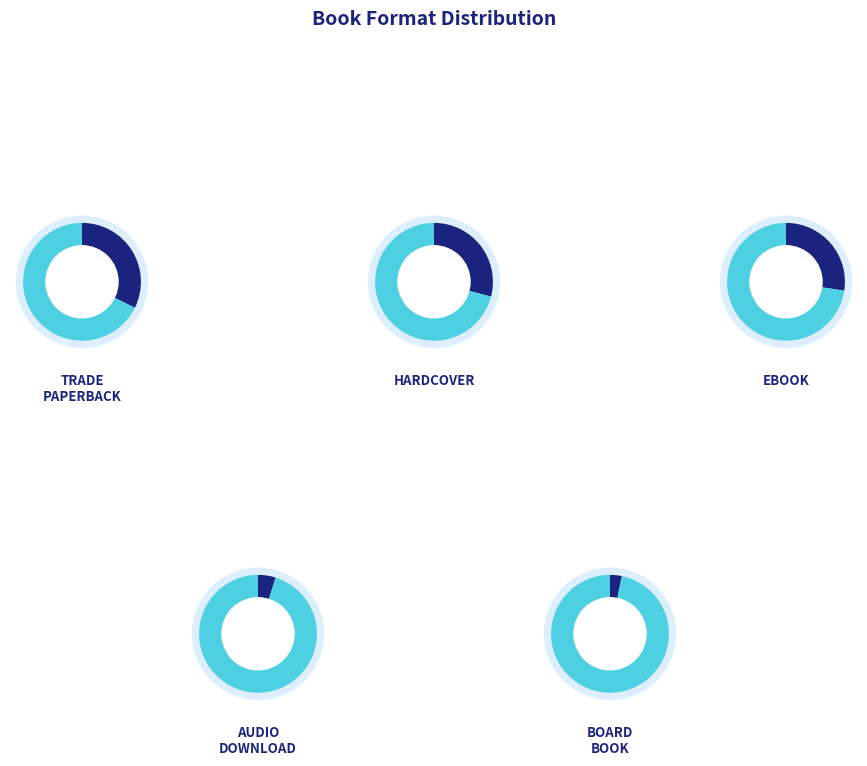

To the nearest percent, what portion does Trade Paperback represent?

32%